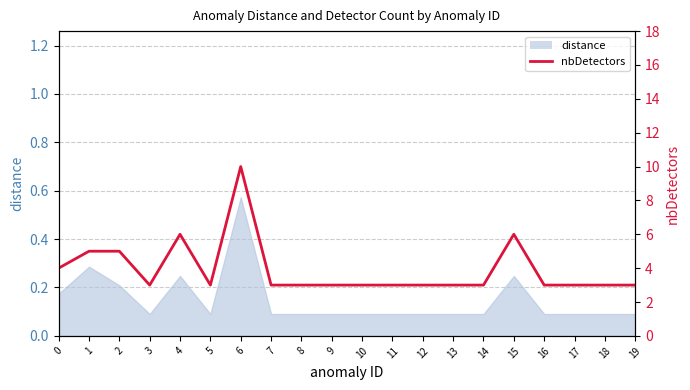

List the labels in order of value, largest first.

6, 4, 15, 1, 2, 0, 3, 5, 7, 8, 9, 10, 11, 12, 13, 14, 16, 17, 18, 19